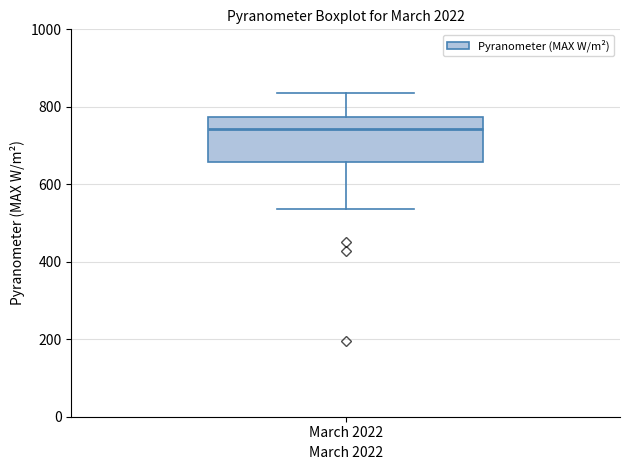

Where does the median line of the box for March 2022 sit on the y-axis? The values are not printed on the chart, so give them approximately, as read against the axis.

740